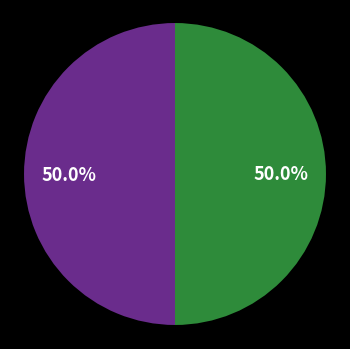

How many slices are in this pie chart?

2